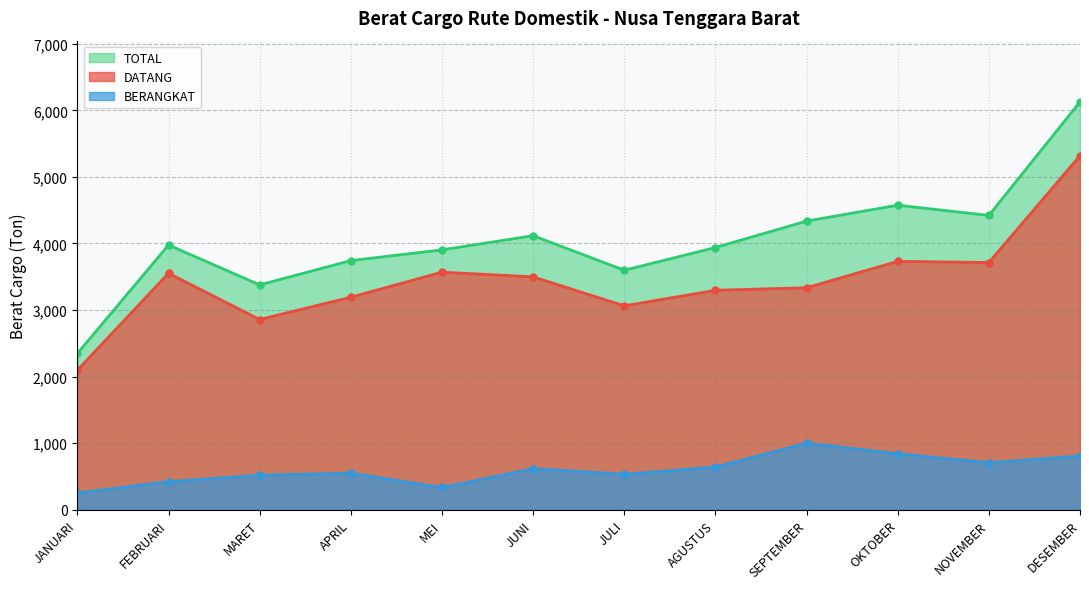

How many data points in DATANG are above 3499?

5